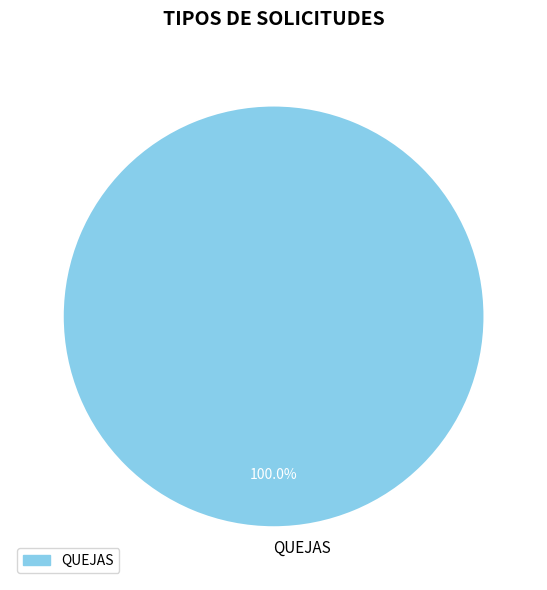

What is the majority slice?

QUEJAS